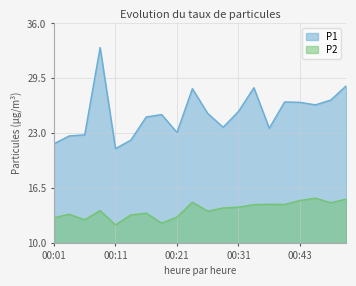

What is the lowest value of the P1 series?

21.2